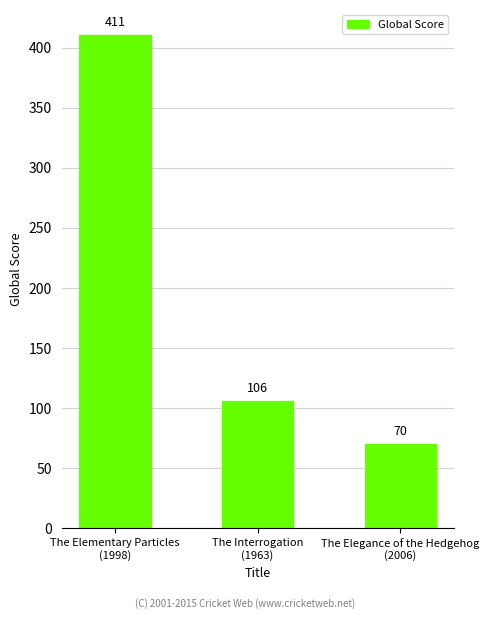

Is it true that the value at The Elegance of the Hedgehog
(2006) is 70?

True